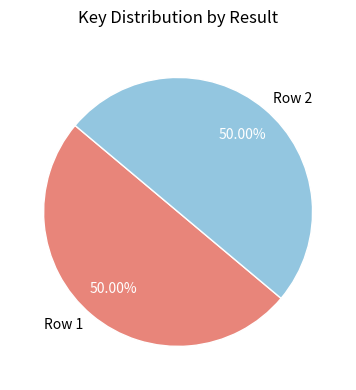

Is the sum of Row 2 and Row 1 greater than half?

Yes